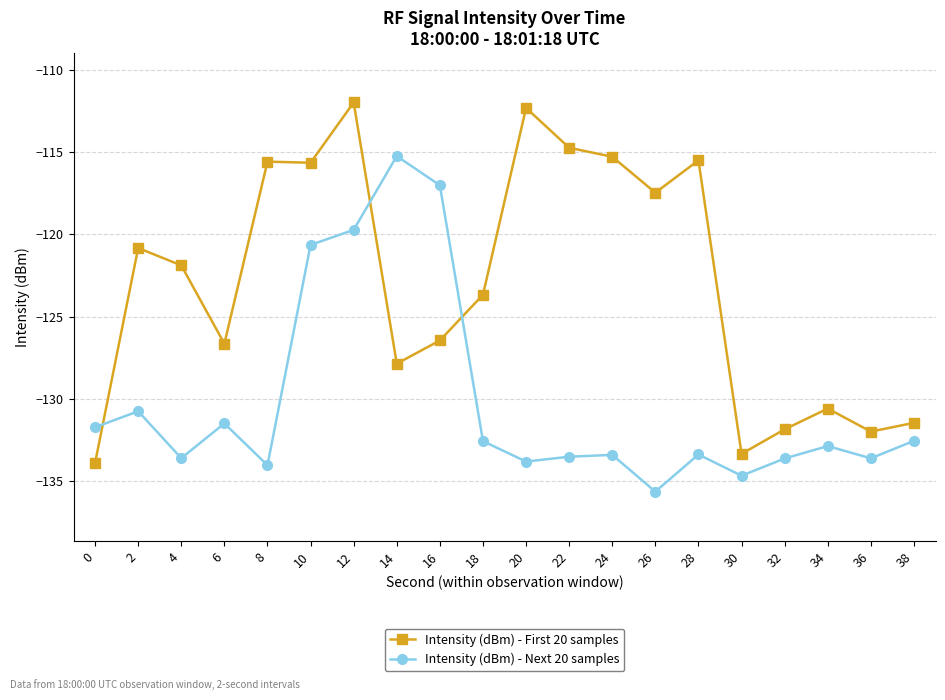

True or false: Intensity (dBm) - Next 20 samples has more than 1 points higher than both neighbors.

True